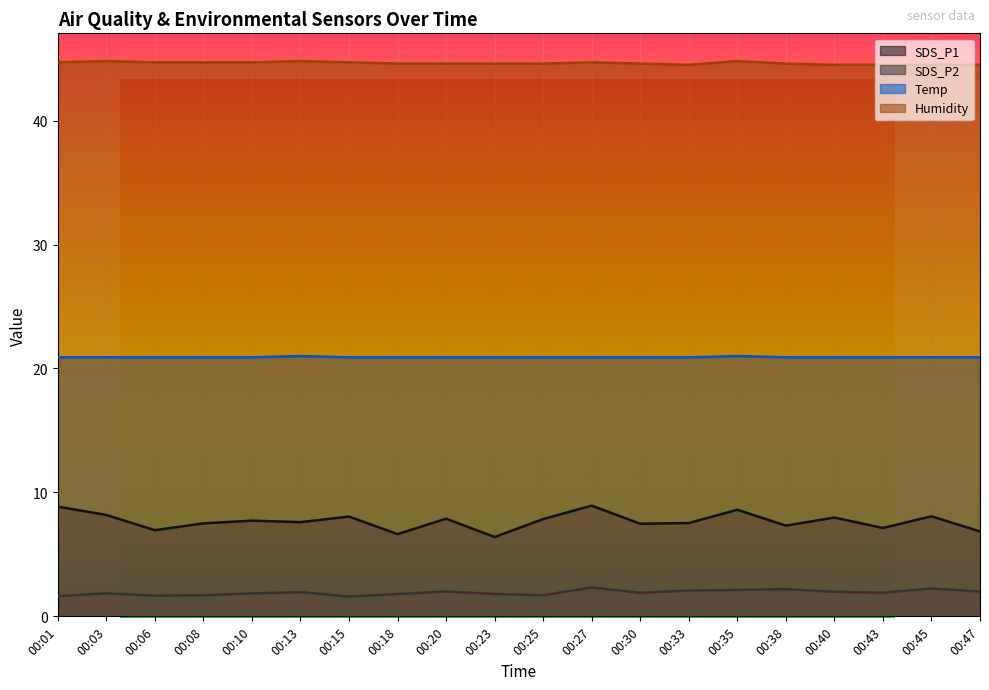

Reading left to right, extract all data points from this chart.

SDS_P1: 00:01=8.8	00:03=8.2	00:06=7.0	00:08=7.5	00:10=7.7	00:13=7.6	00:15=8.1	00:18=6.6	00:20=7.9	00:23=6.4	00:25=7.8	00:27=8.9	00:30=7.5	00:33=7.5	00:35=8.6	00:38=7.3	00:40=8.0	00:43=7.1	00:45=8.1	00:47=6.8
SDS_P2: 00:01=1.6	00:03=1.9	00:06=1.7	00:08=1.7	00:10=1.9	00:13=1.9	00:15=1.6	00:18=1.8	00:20=2.0	00:23=1.8	00:25=1.7	00:27=2.3	00:30=1.9	00:33=2.1	00:35=2.1	00:38=2.2	00:40=2.0	00:43=1.9	00:45=2.2	00:47=2.0
Temp: 00:01=20.9	00:03=20.9	00:06=20.9	00:08=20.9	00:10=20.9	00:13=21.0	00:15=20.9	00:18=20.9	00:20=20.9	00:23=20.9	00:25=20.9	00:27=20.9	00:30=20.9	00:33=20.9	00:35=21.0	00:38=20.9	00:40=20.9	00:43=20.9	00:45=20.9	00:47=20.9
Humidity: 00:01=44.7	00:03=44.8	00:06=44.7	00:08=44.7	00:10=44.7	00:13=44.8	00:15=44.7	00:18=44.6	00:20=44.6	00:23=44.6	00:25=44.6	00:27=44.7	00:30=44.6	00:33=44.5	00:35=44.8	00:38=44.6	00:40=44.5	00:43=44.5	00:45=44.5	00:47=44.5